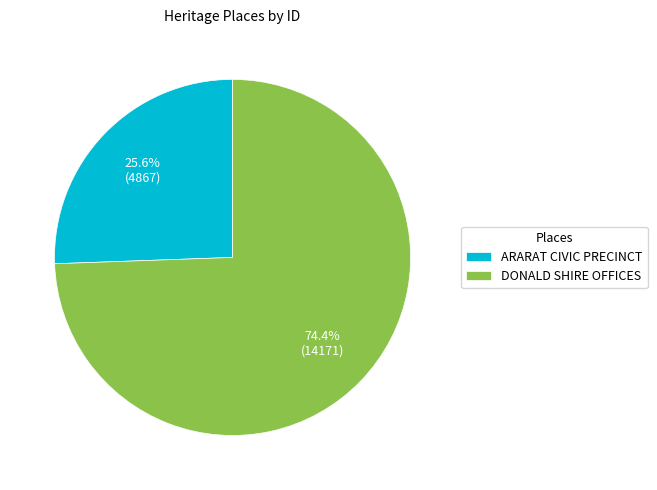

To the nearest percent, what is the difference between the DONALD SHIRE OFFICES and ARARAT CIVIC PRECINCT slice percentages?

49%